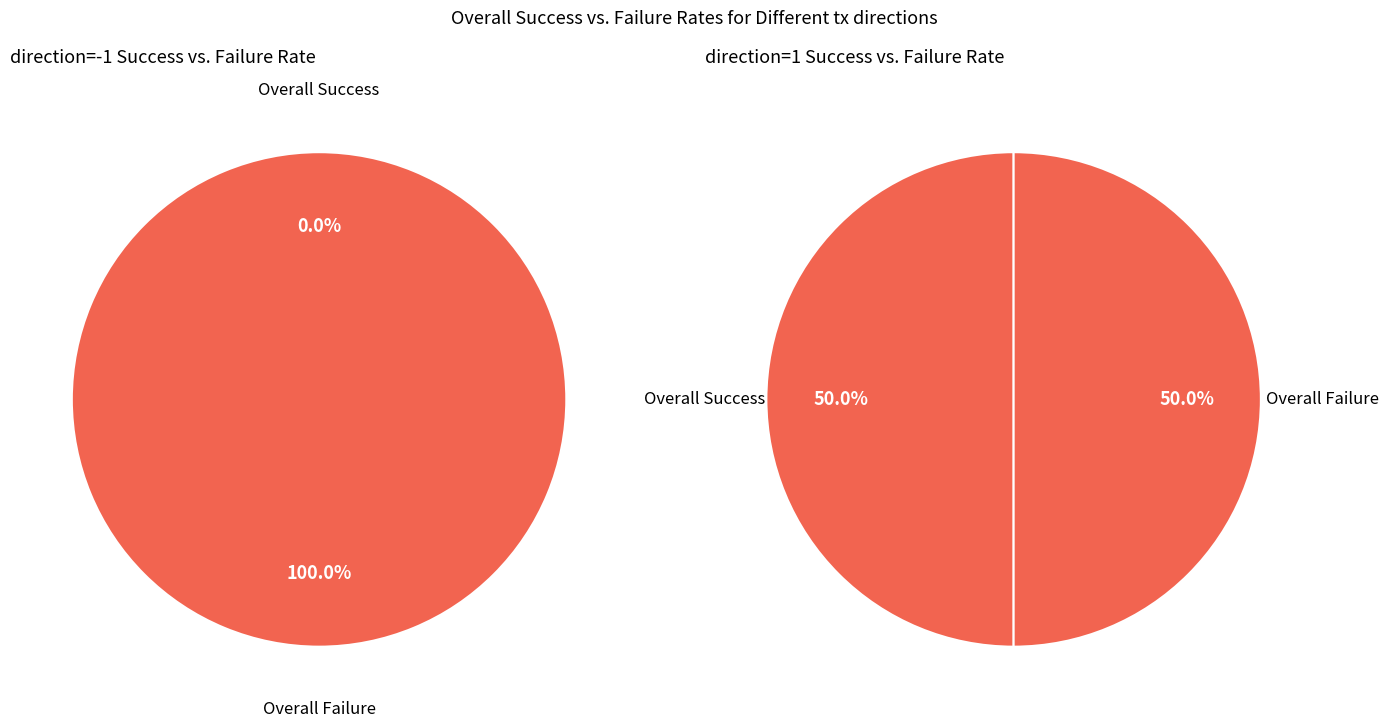

What is the smallest slice in the pie chart?

direction=-1